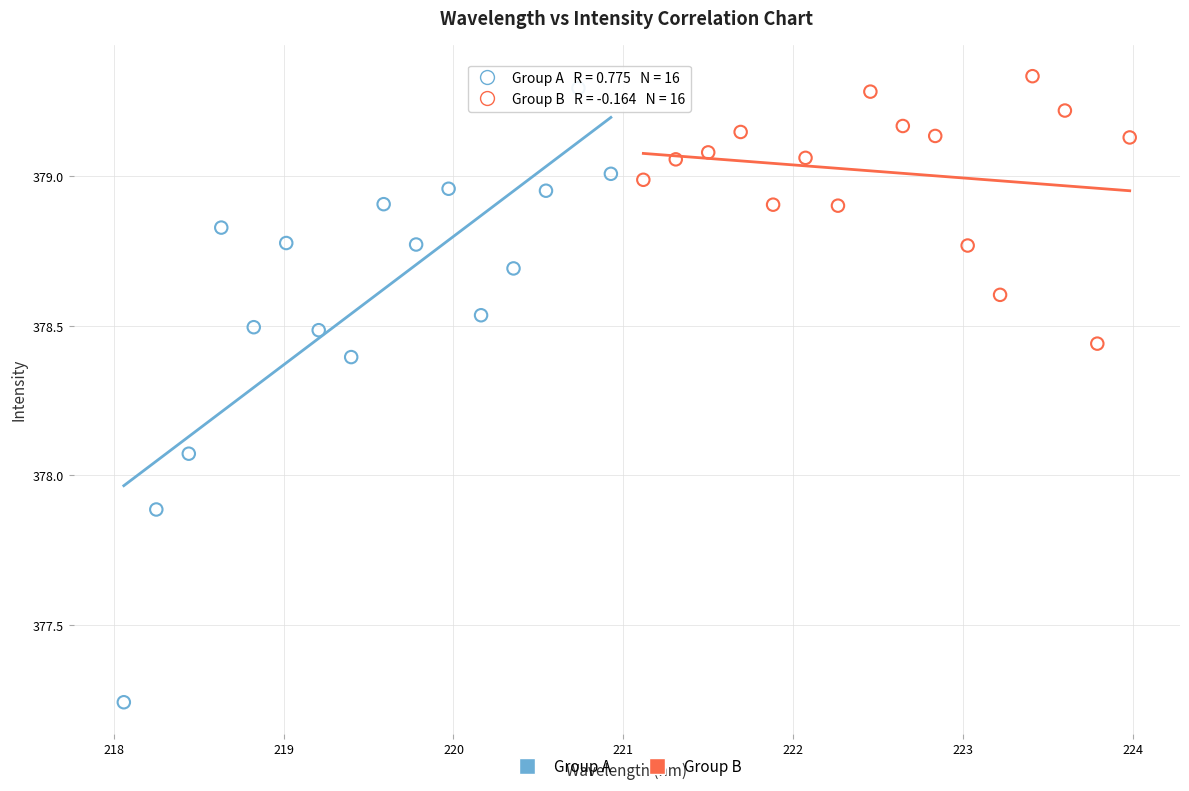

Which series contains the lowest Y value?

Group A